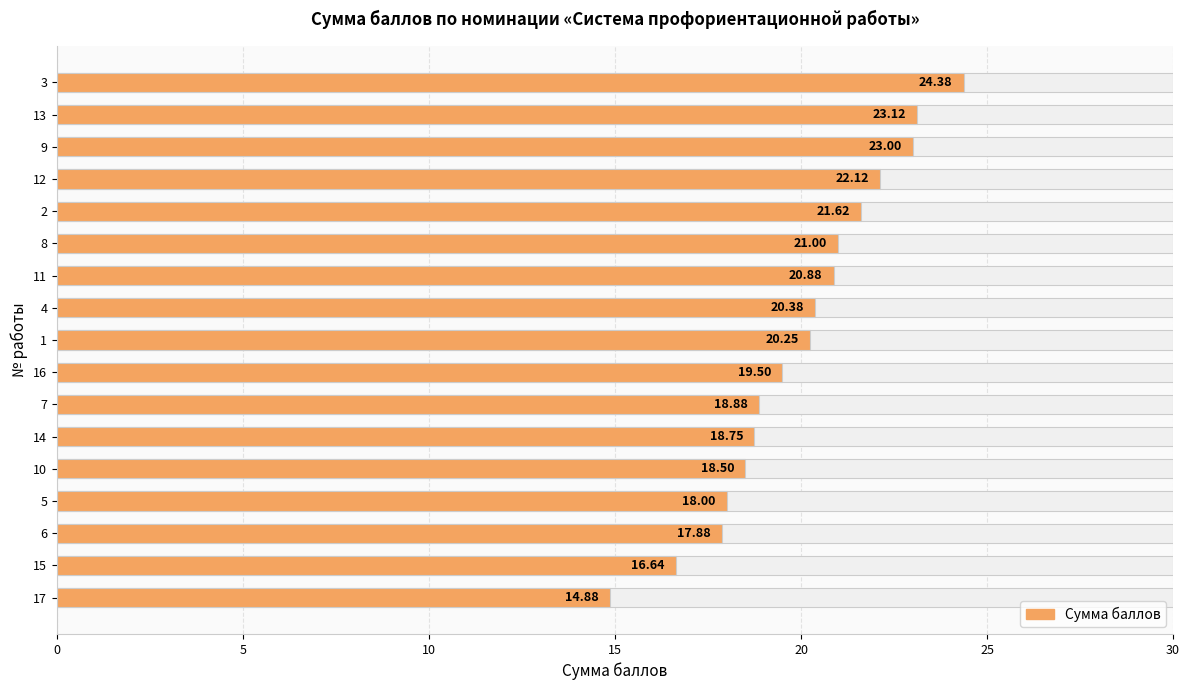

Are the bars horizontal?

Yes